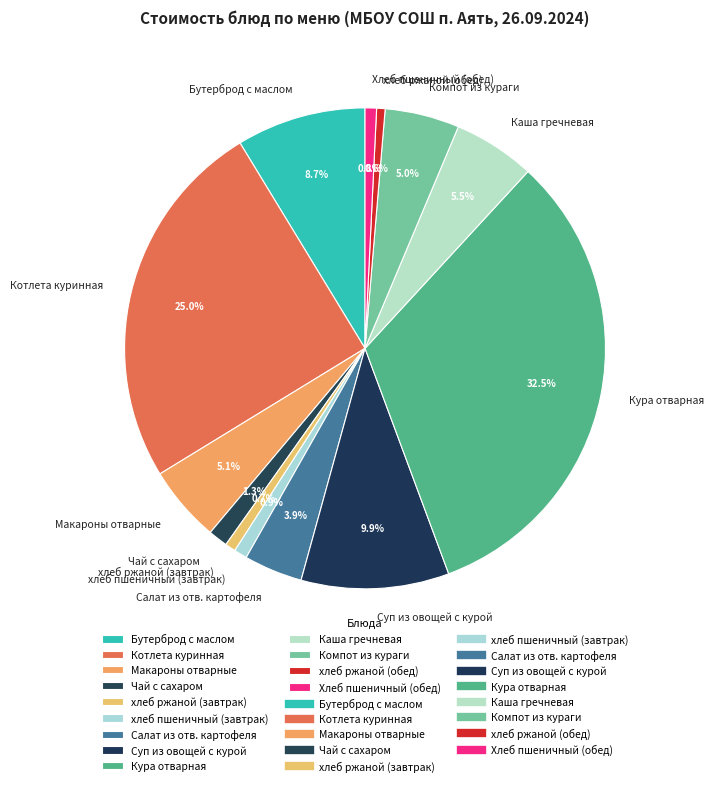

How many segments does this pie chart have?

13